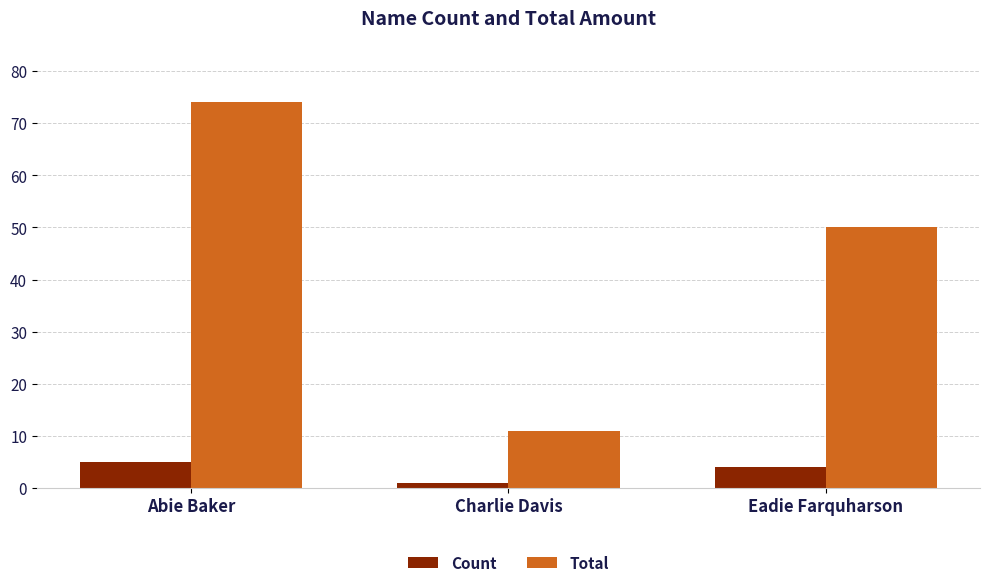

What is the label of the 3rd bar from the right?

Abie Baker